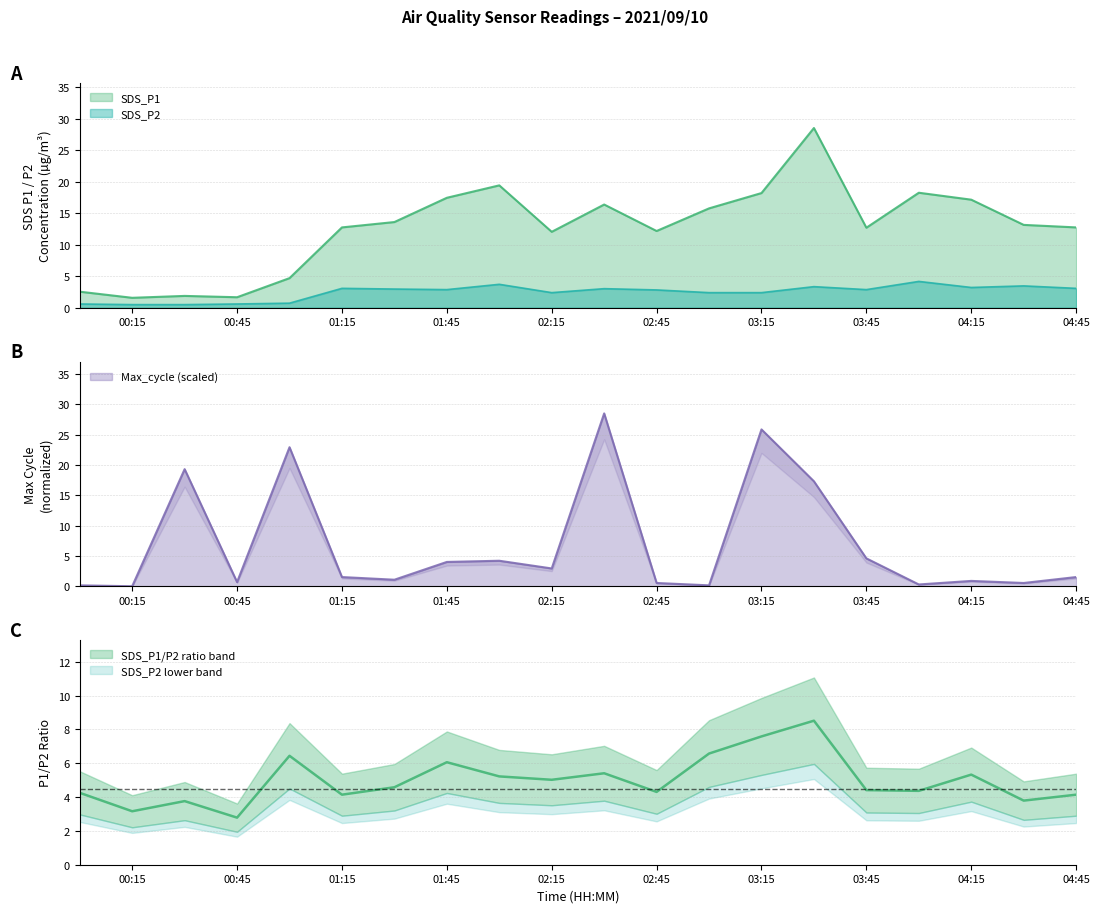

What is the label of the 6th point from the right?

2021/09/10 03:30